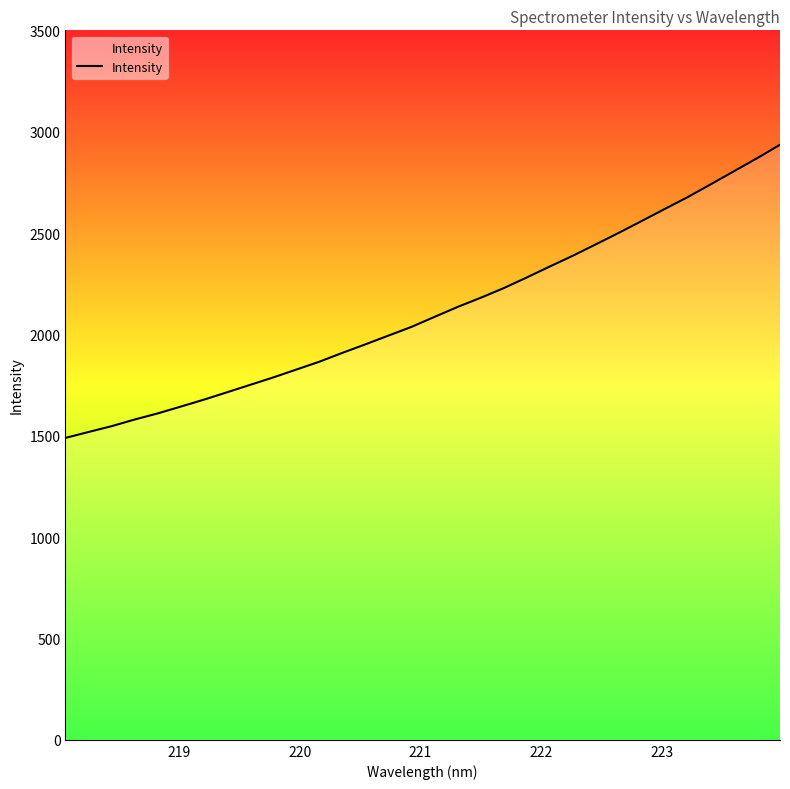

True or false: there are more than 1 points higher than both neighbors.

False